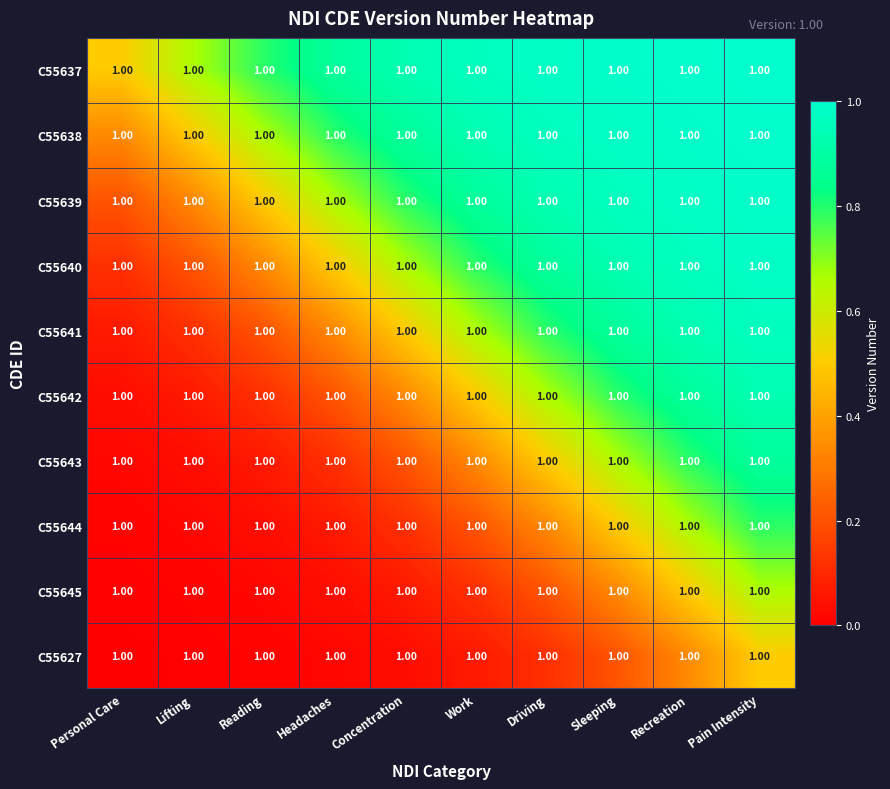

How many categories are shown in the chart?

10